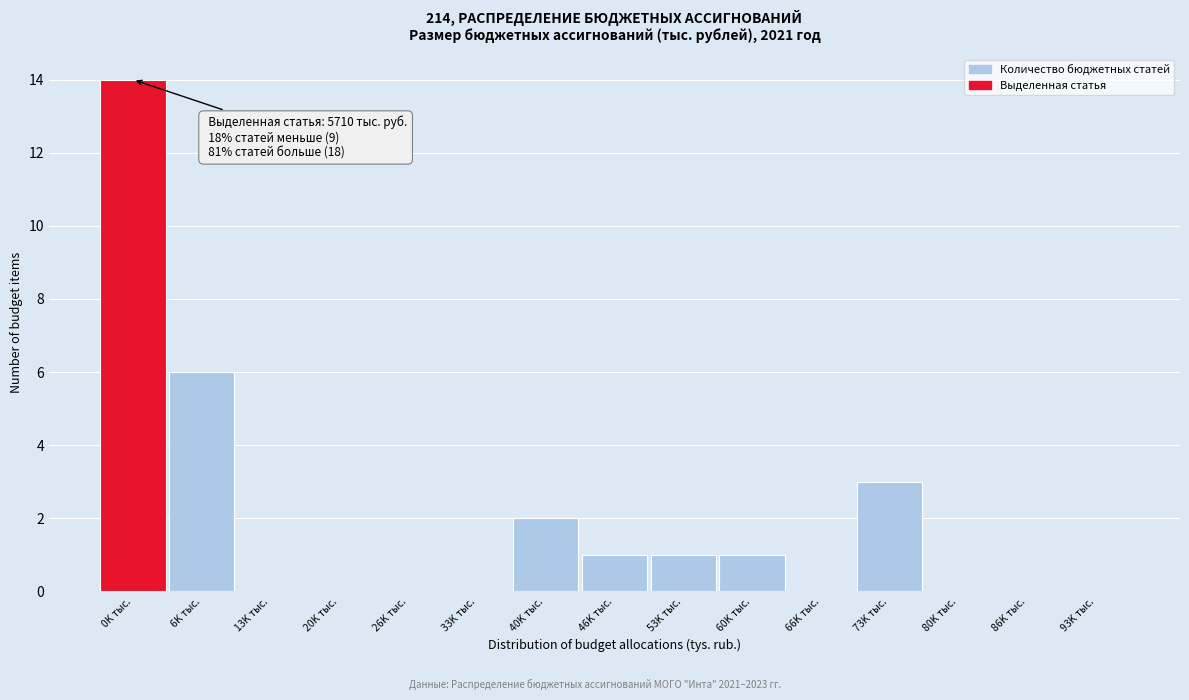

Is it true that the value at 80K тыс. is 5?

False